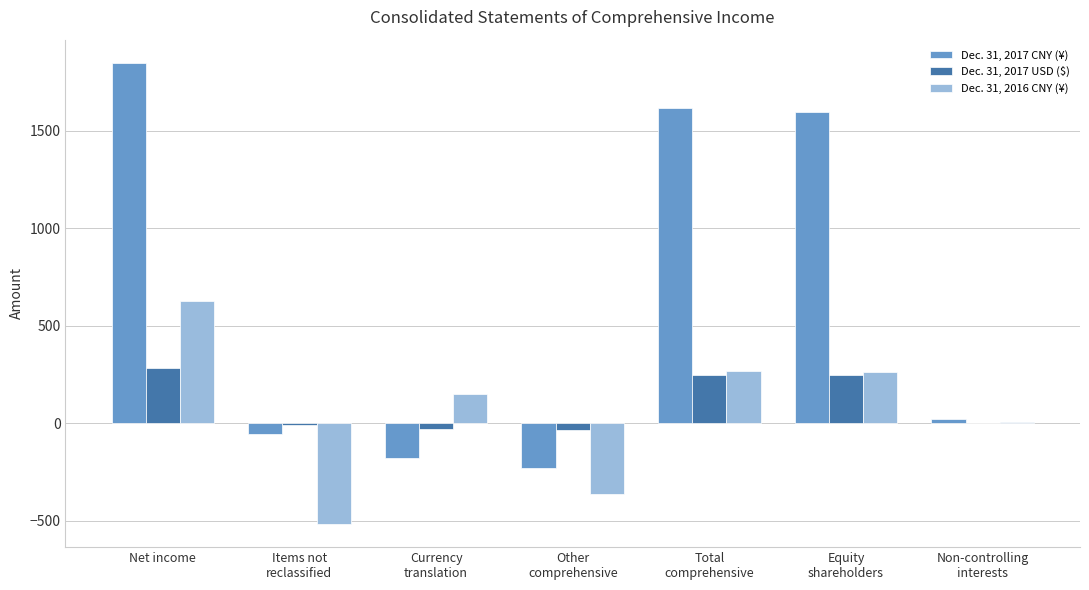

Which series has the widest spread of values?

Dec. 31, 2017 CNY (¥)